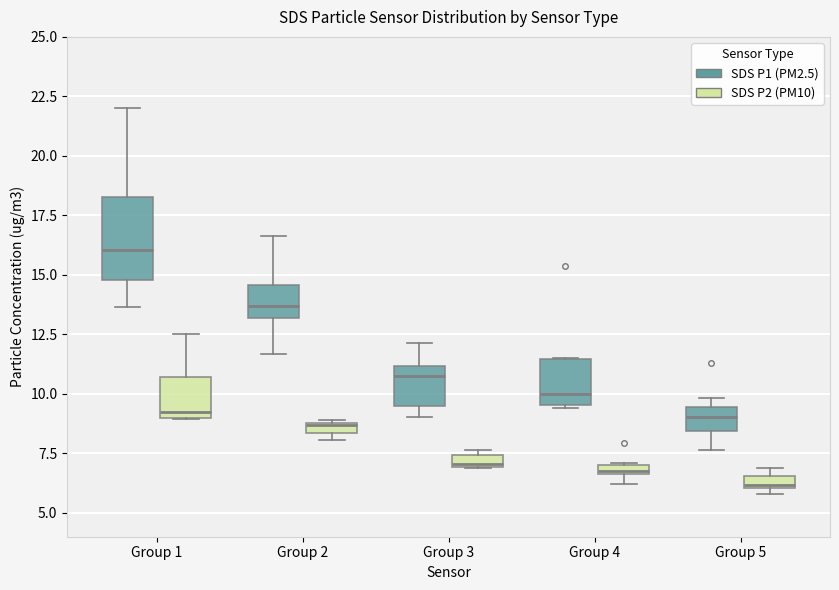

Which box is the tallest, from its lower edge to its upper edge?

Group 1 (SDS P1 (PM2.5))